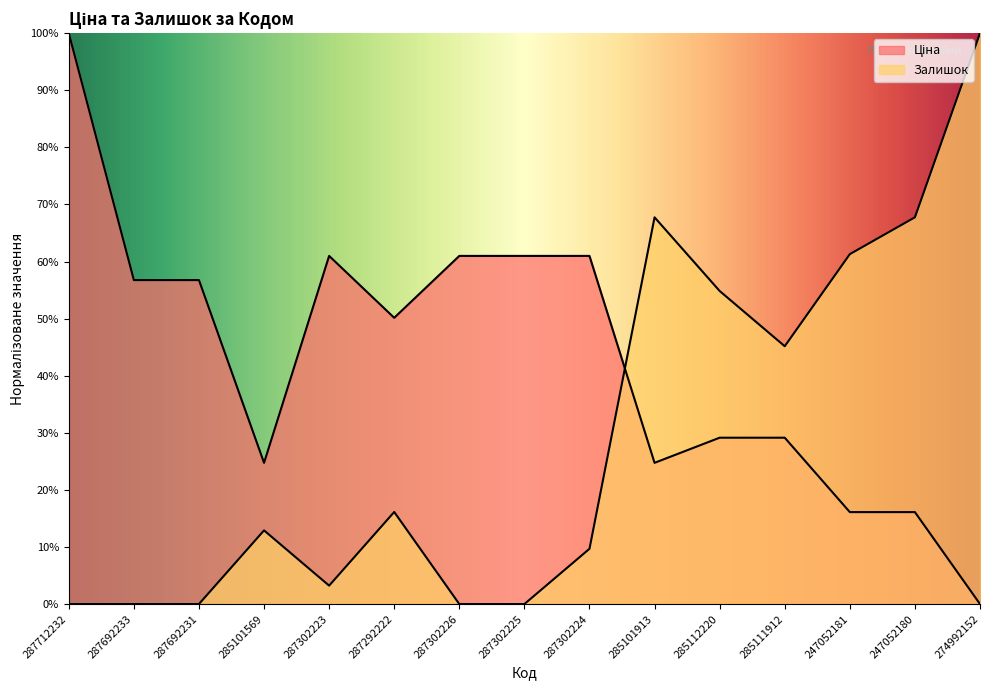

Does the chart have visible grid lines?

No